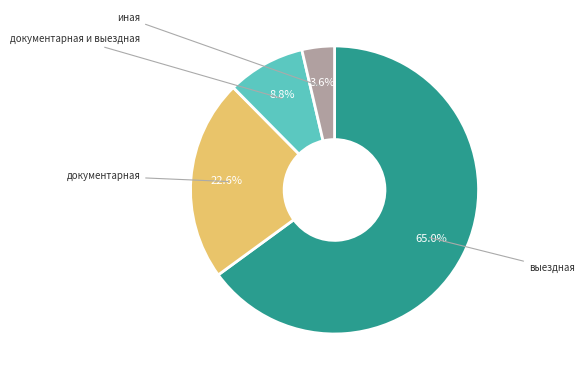

Is there a majority slice in this chart?

Yes